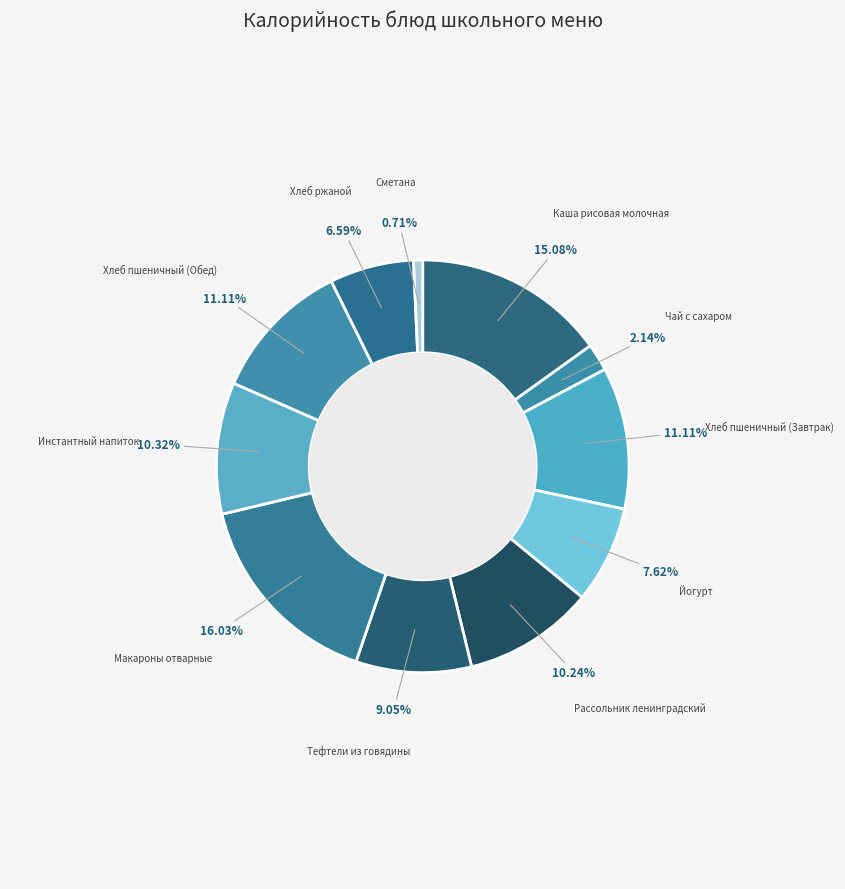

To the nearest percent, what is the difference between the Макароны отварные and Тефтели из говядины slice percentages?

7%